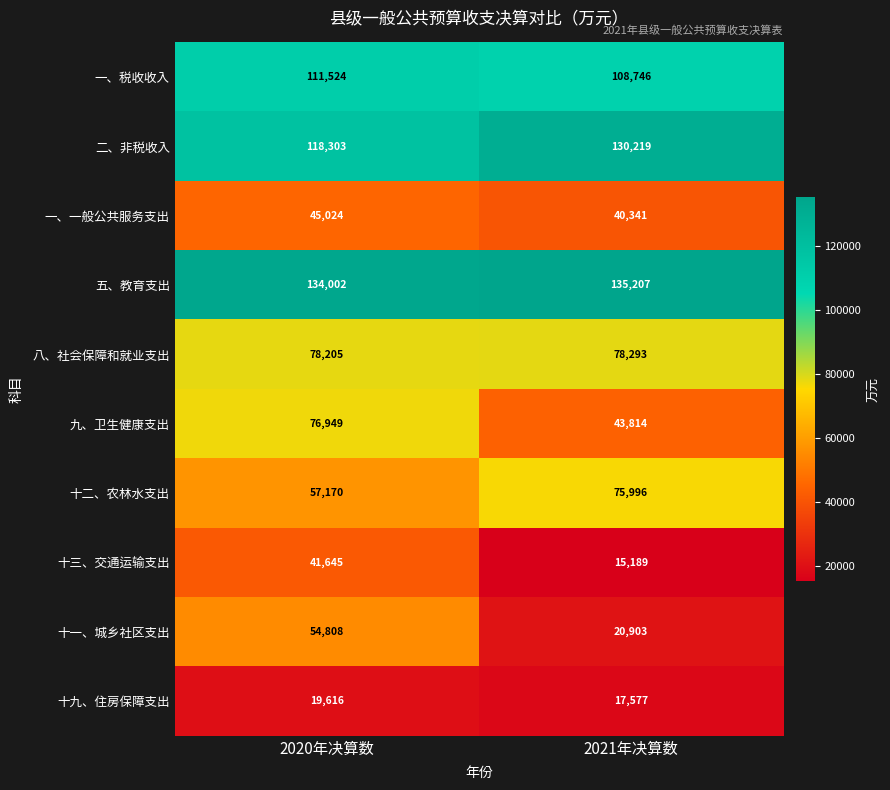

Rank the series at 2021年决算数 from highest to lowest value.

五、教育支出, 二、非税收入, 一、税收收入, 八、社会保障和就业支出, 十二、农林水支出, 九、卫生健康支出, 一、一般公共服务支出, 十一、城乡社区支出, 十九、住房保障支出, 十三、交通运输支出